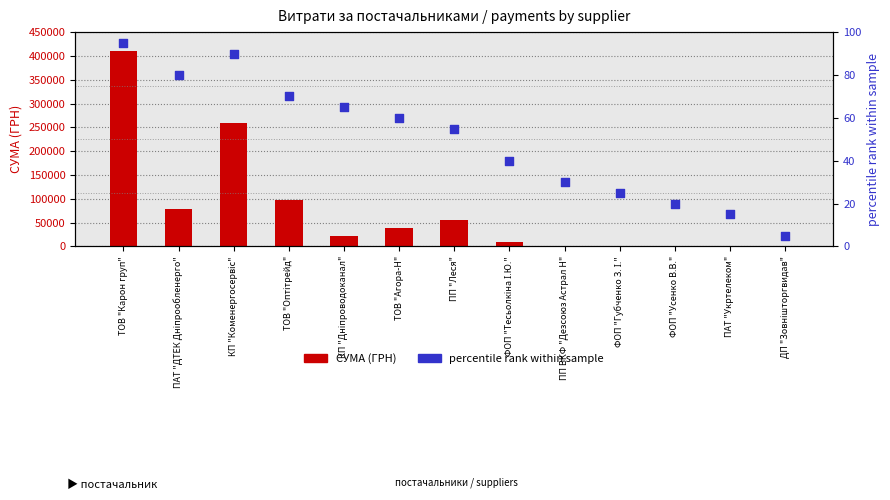

Which series has the largest Y range (max minus min)?

СУМА (ГРН)